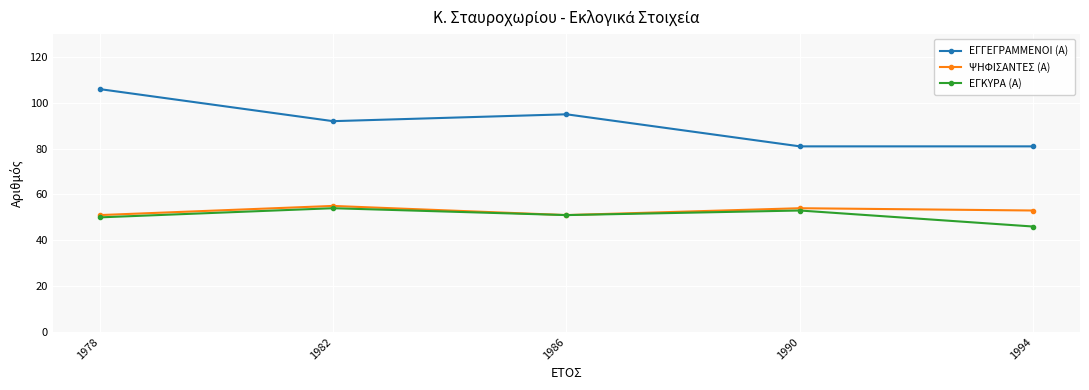

Which series has the largest total across all categories?

ΕΓΓΕΓΡΑΜΜΕΝΟΙ (Α)